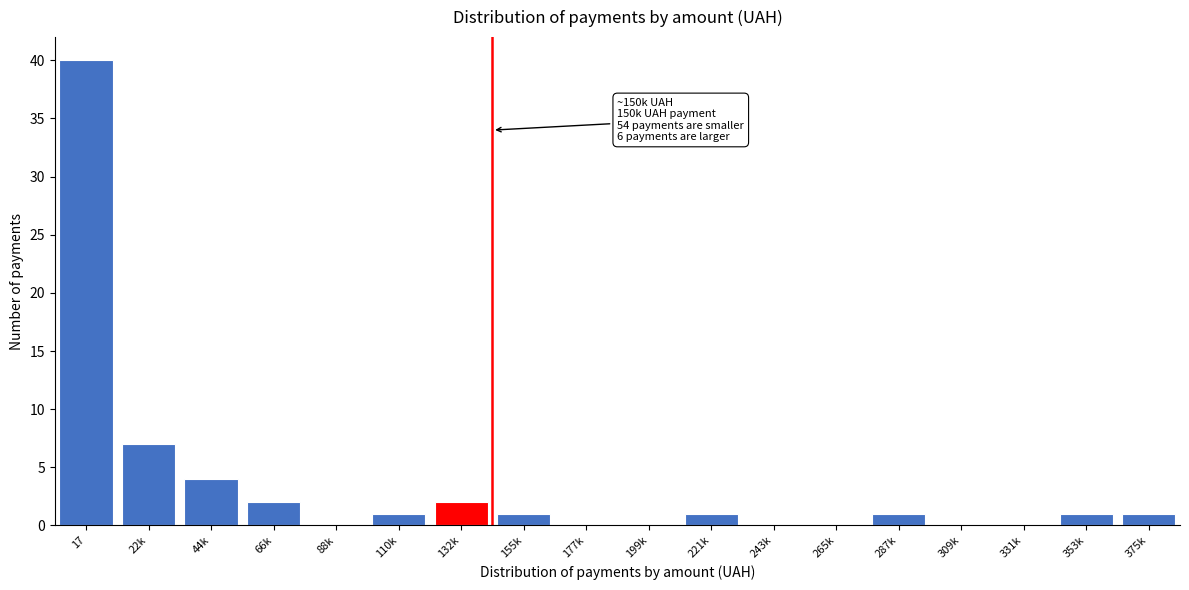

Reading left to right, list all the values displayed in this chart.

17=40	22k=7	44k=4	66k=2	88k=0	110k=1	132k=2	155k=1	177k=0	199k=0	221k=1	243k=0	265k=0	287k=1	309k=0	331k=0	353k=1	375k=1